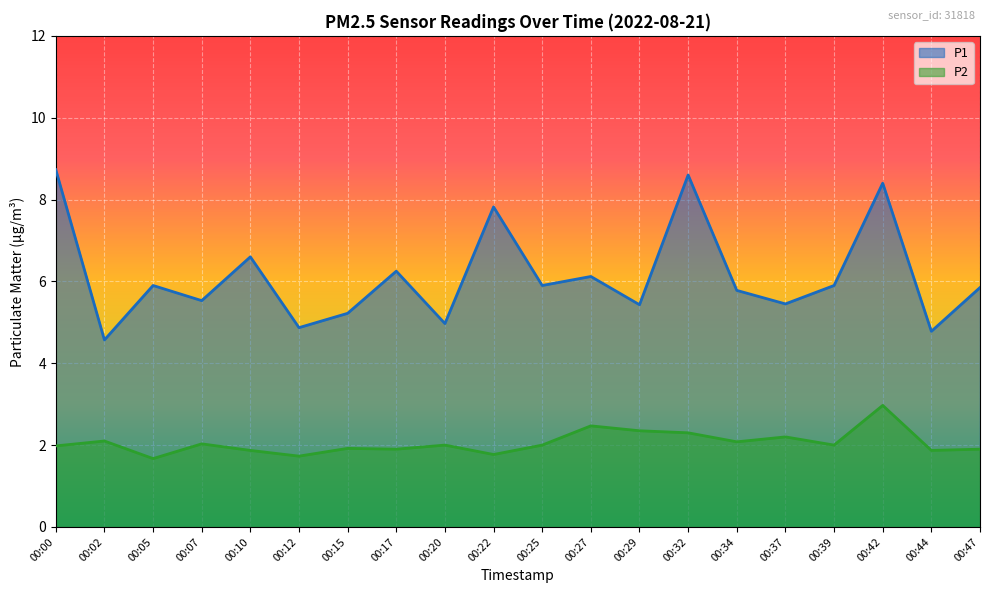

What is the difference between the highest and lowest values at 00:42?

5.4